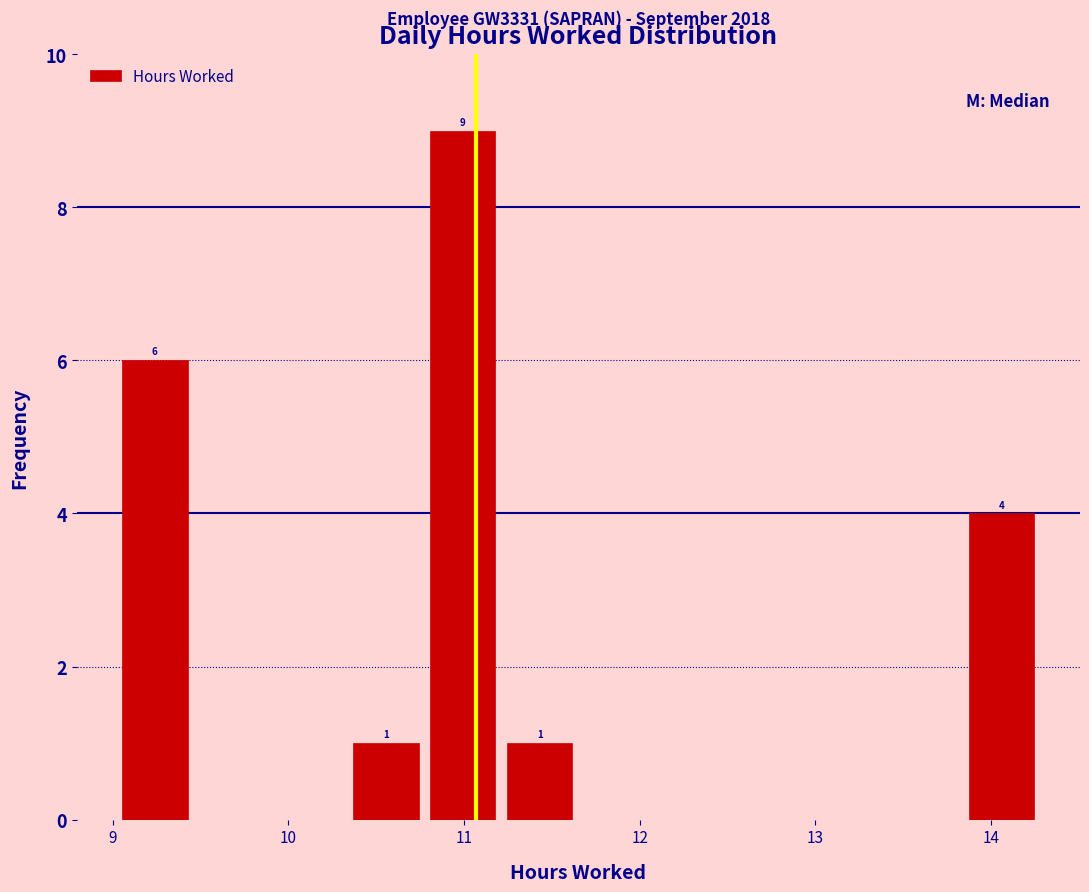

Over which range of the x-axis is the bar tallest?

10.8 to 11.2